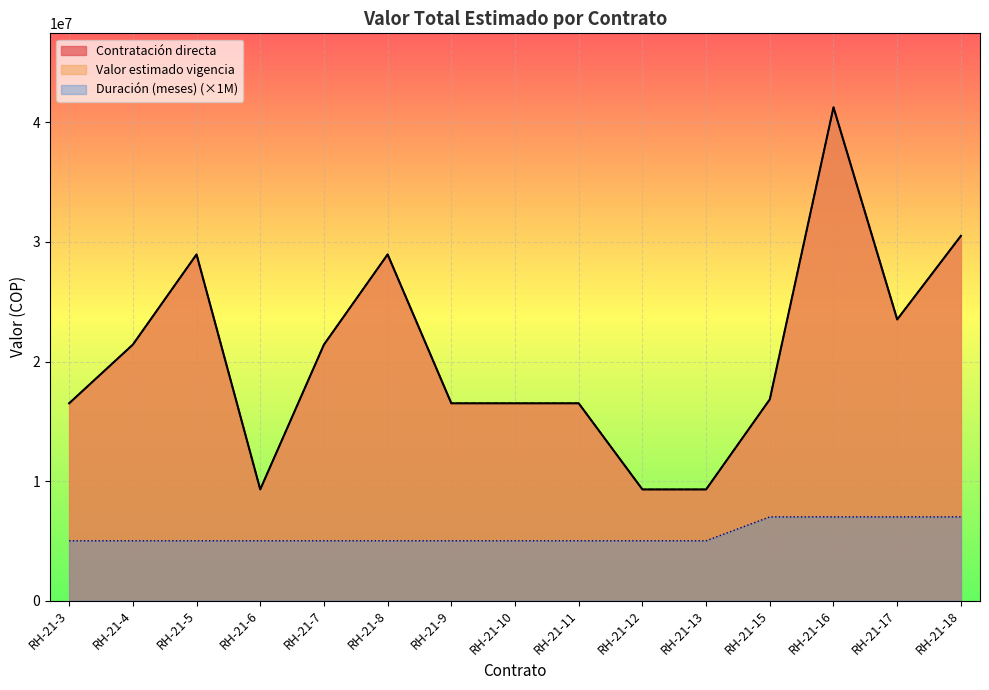

How many interior local peaks does the Valor estimado vigencia series have?

3